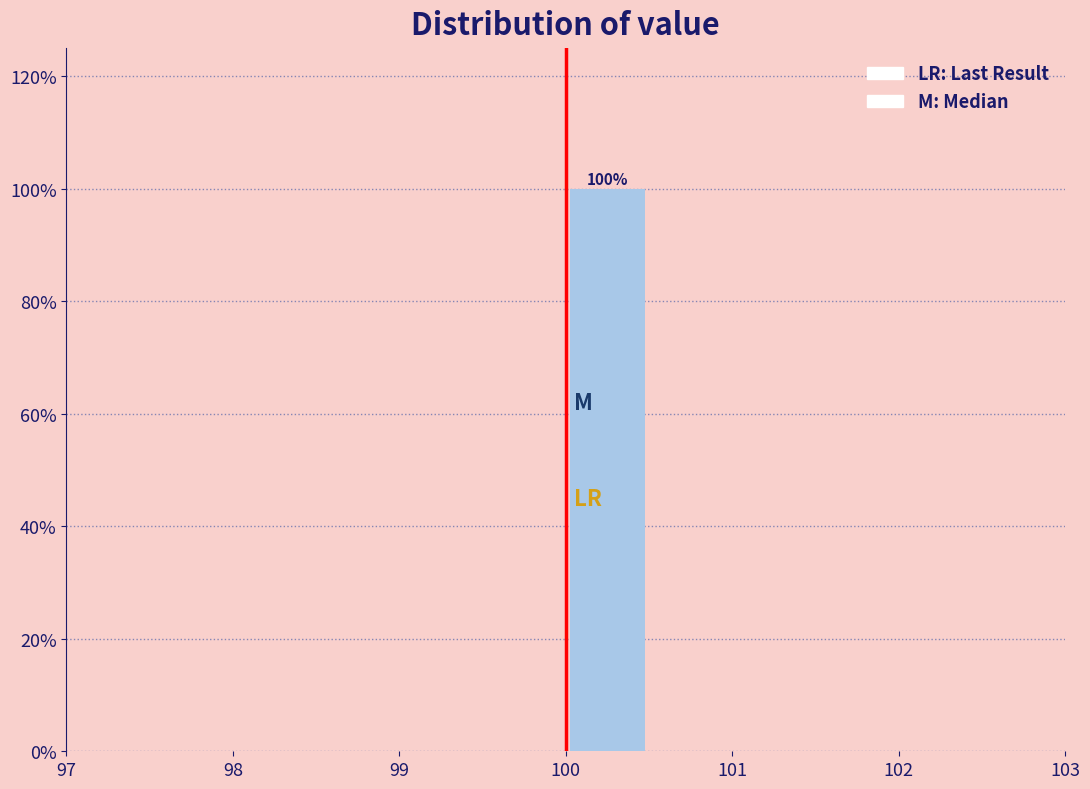

Which range on the x-axis has the tallest bar?

100.0 to 100.5